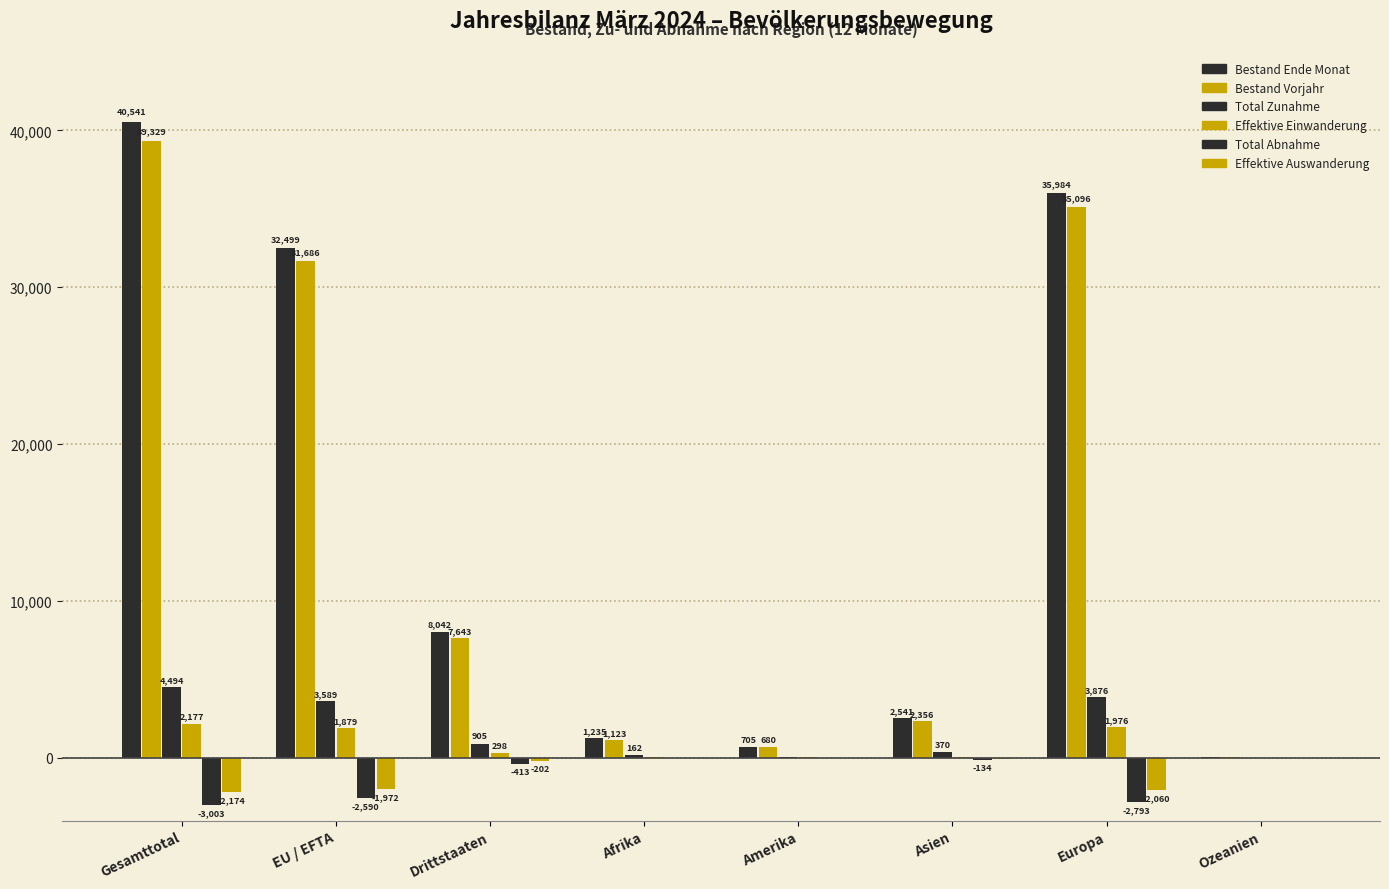

How many groups of bars are there?

8